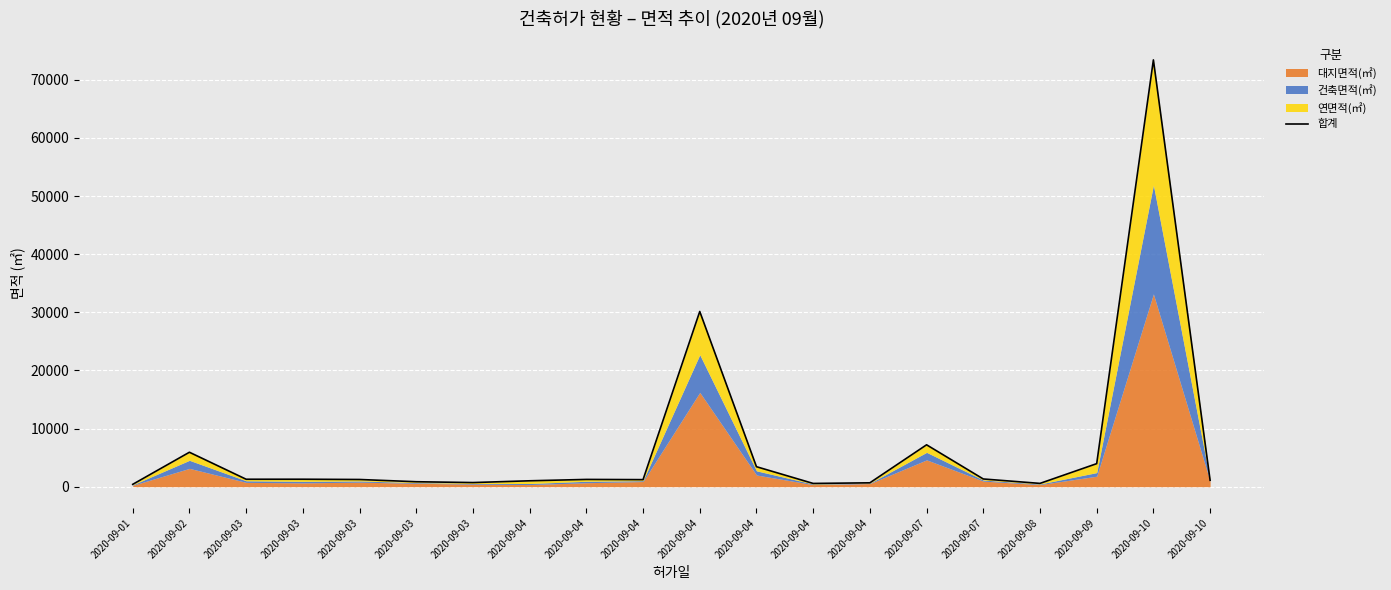

What is the difference between the maximum and minimum values?

73016.8